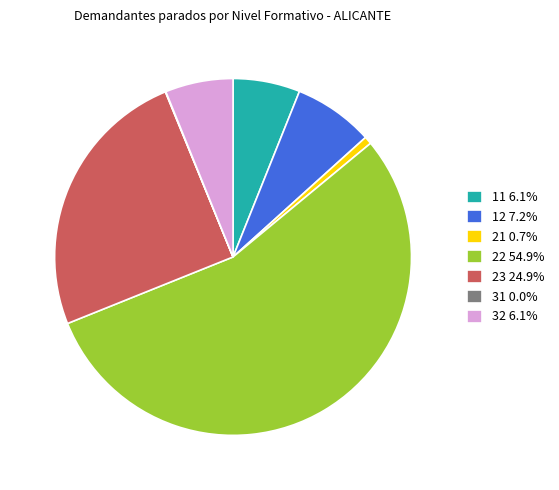

Combined, do 11 6.1% and 12 7.2% account for over 50%?

No